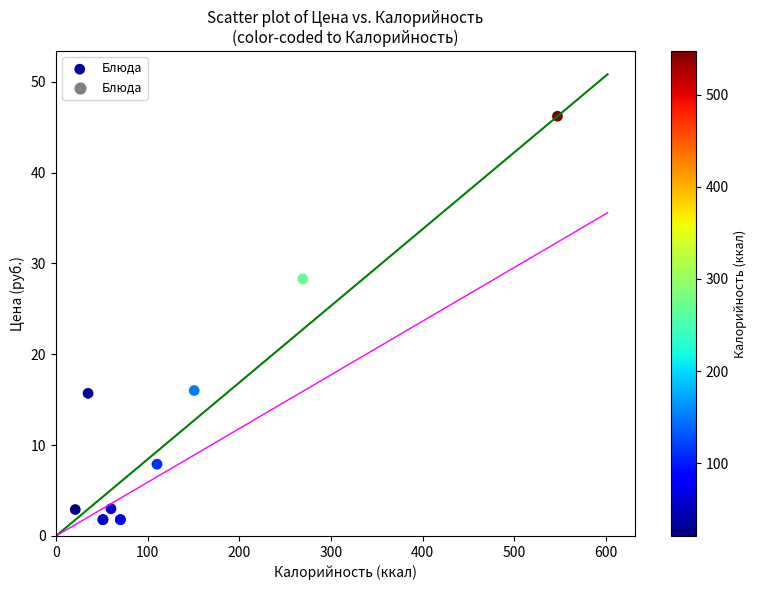

What Y value in the scatter plot is closest to 24?

28.3